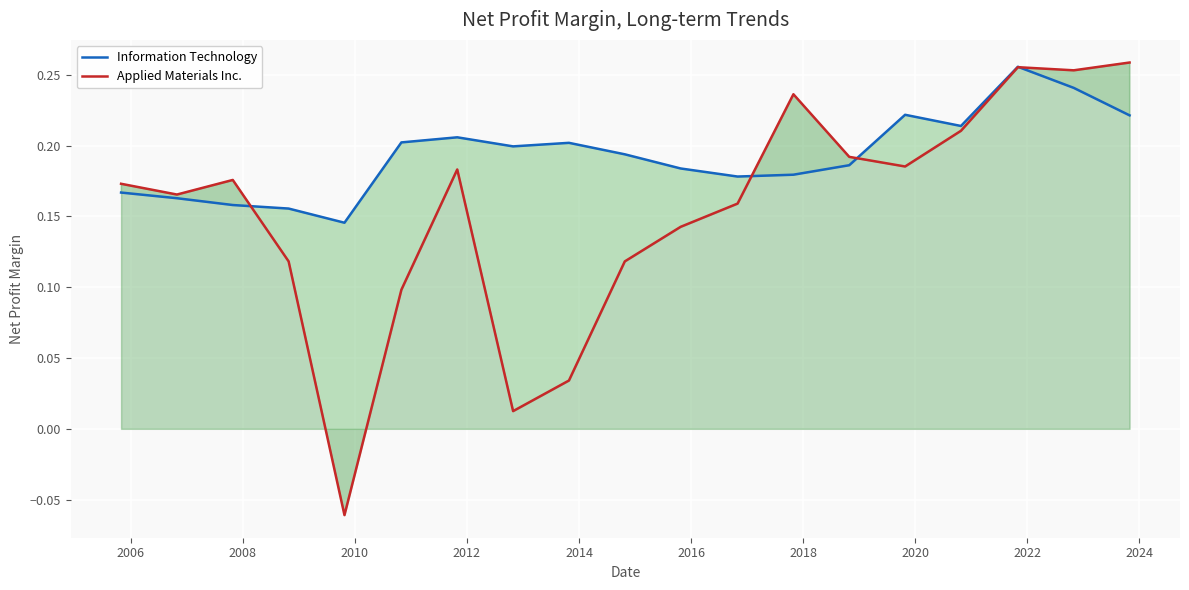

Rank the series by their maximum value, from highest to lowest.

Applied Materials Inc., Information Technology